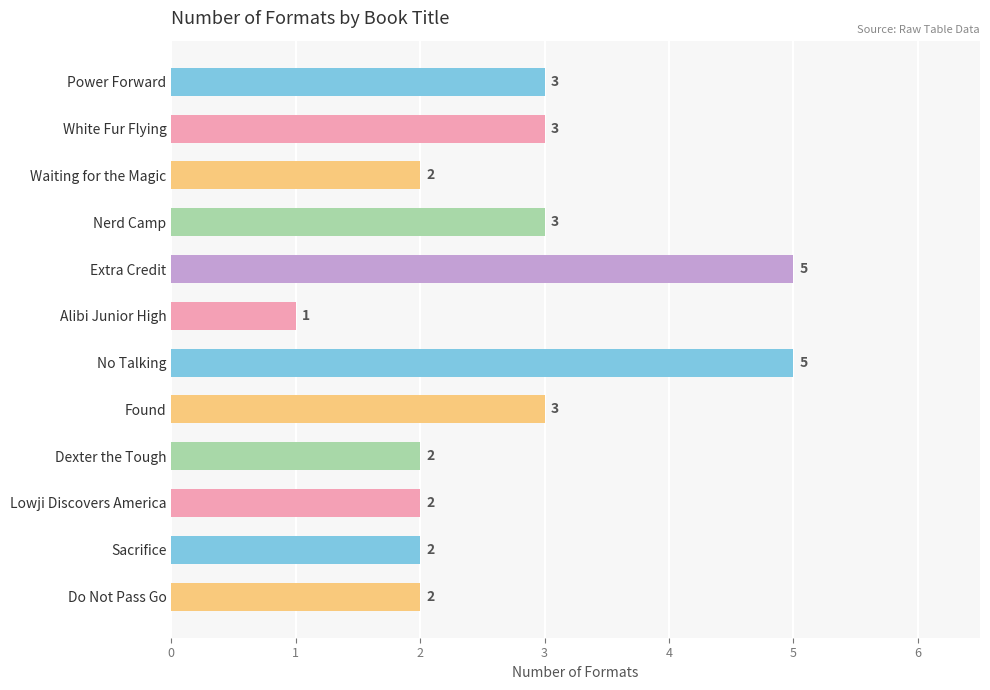

Between Sacrifice and Power Forward, which is larger?

Power Forward